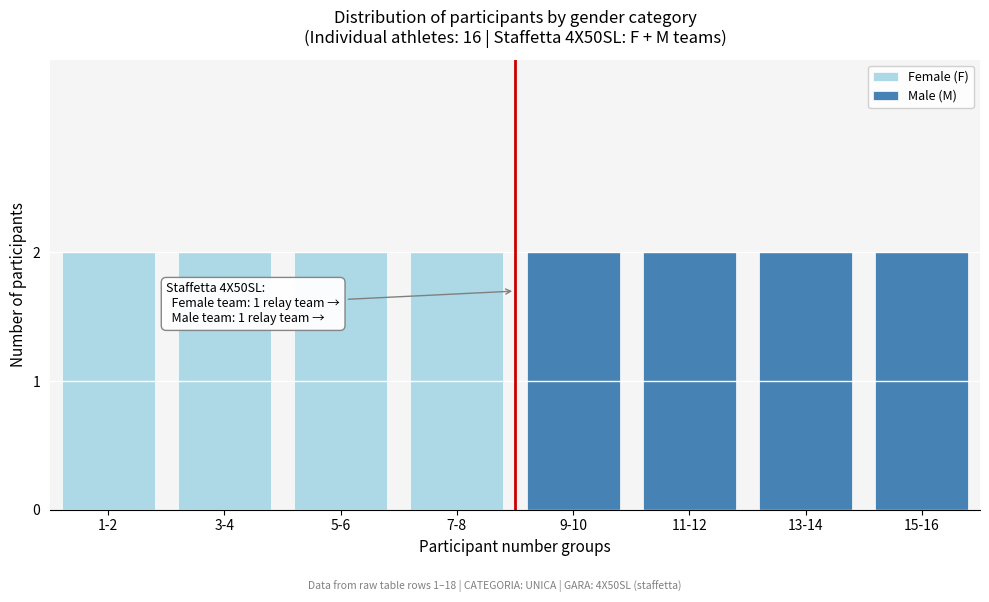

Reading left to right, list the values for the Female (F) series.

1-2=2	3-4=2	5-6=2	7-8=2	9-10=0	11-12=0	13-14=0	15-16=0